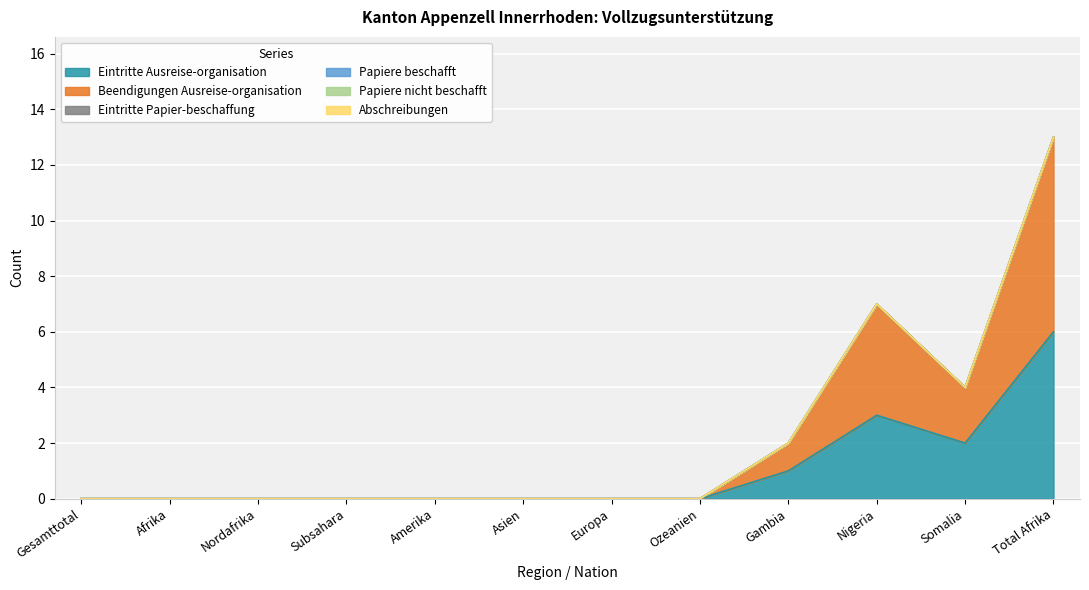

Which series has the widest spread of values?

Beendigungen Ausreise-organisation